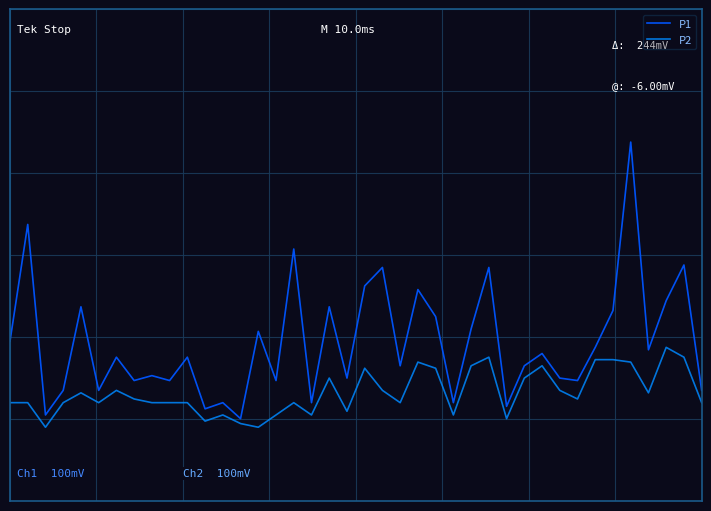

At which category does P1 reach its first local valley?

2